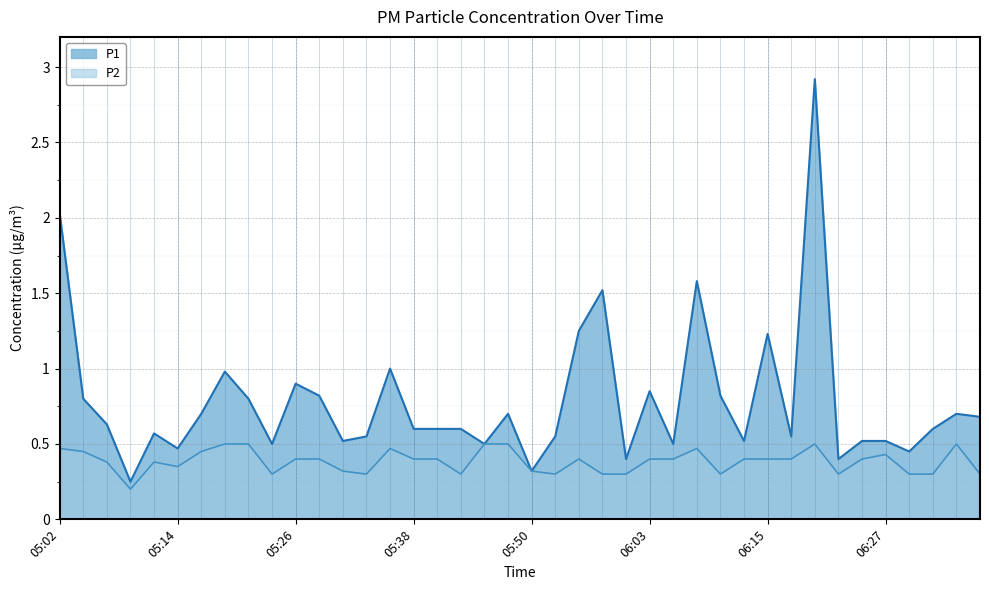

At which category does P2 reach its first local valley?

05:09